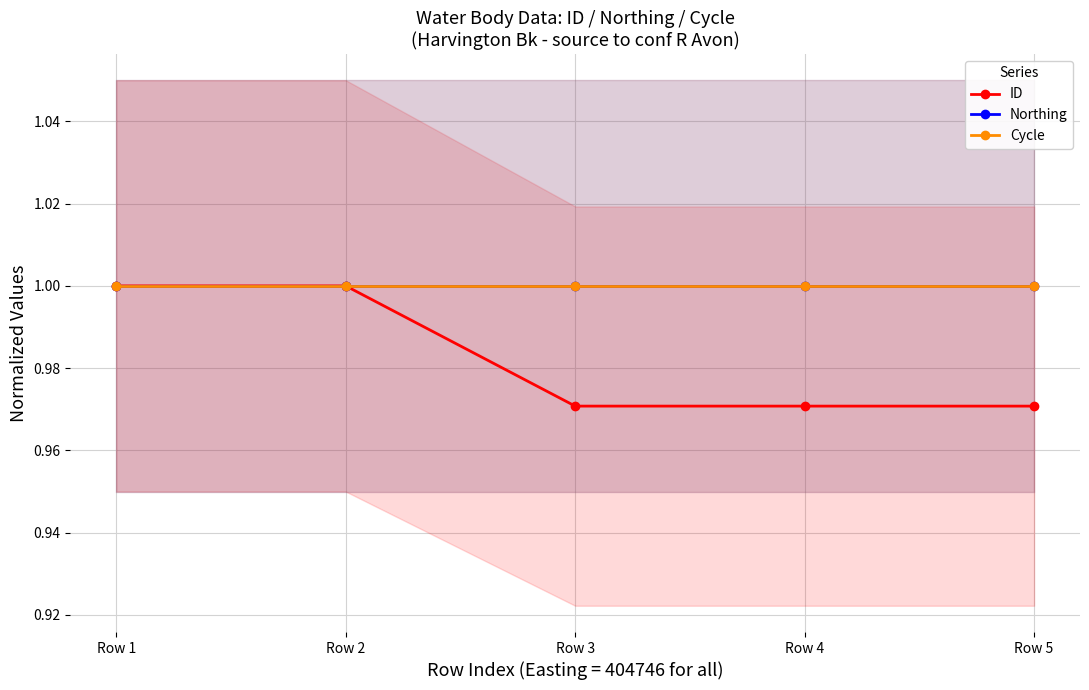

At which category is the sum across all series the highest?

Row 1